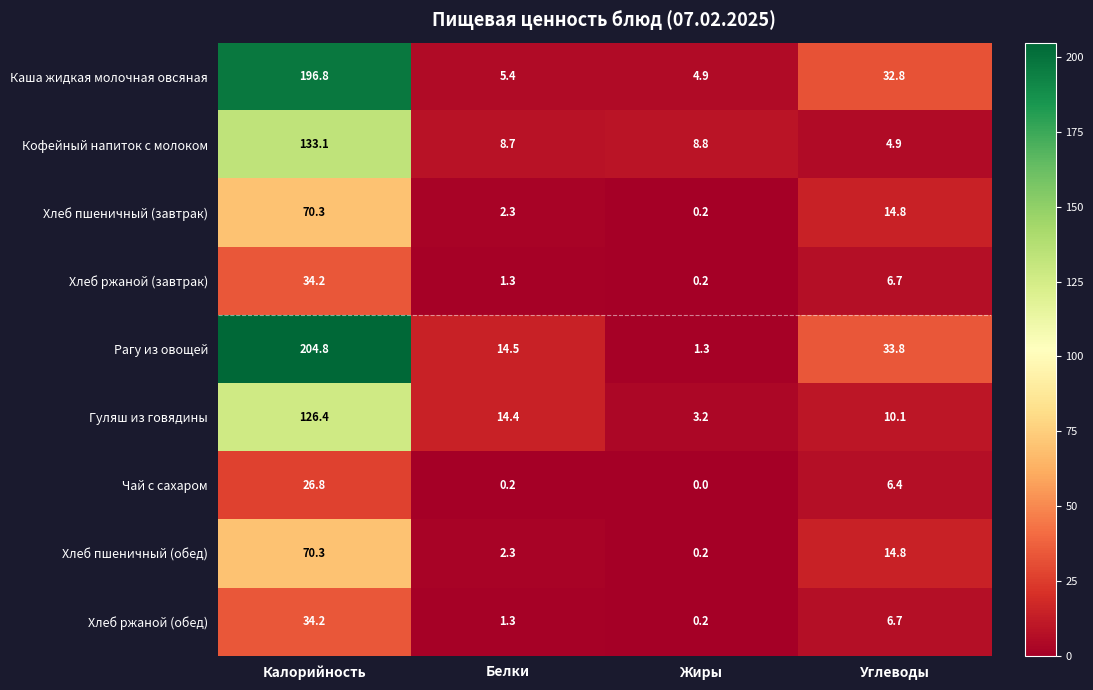

Where does the Хлеб пшеничный (обед) series first go above 14?

Калорийность